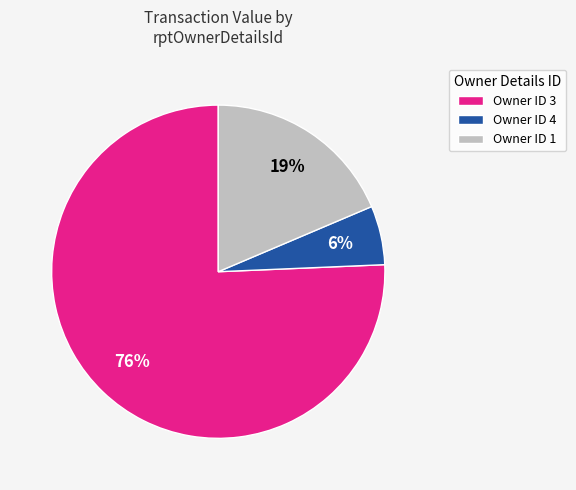

Which slice is the largest?

Owner ID 3